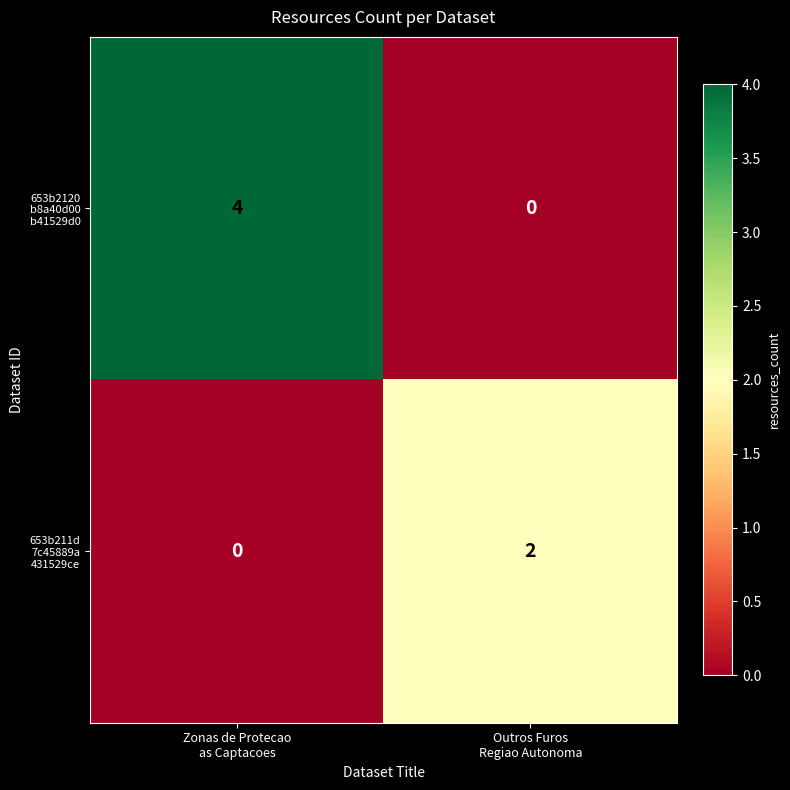

What is the greatest value displayed?

4